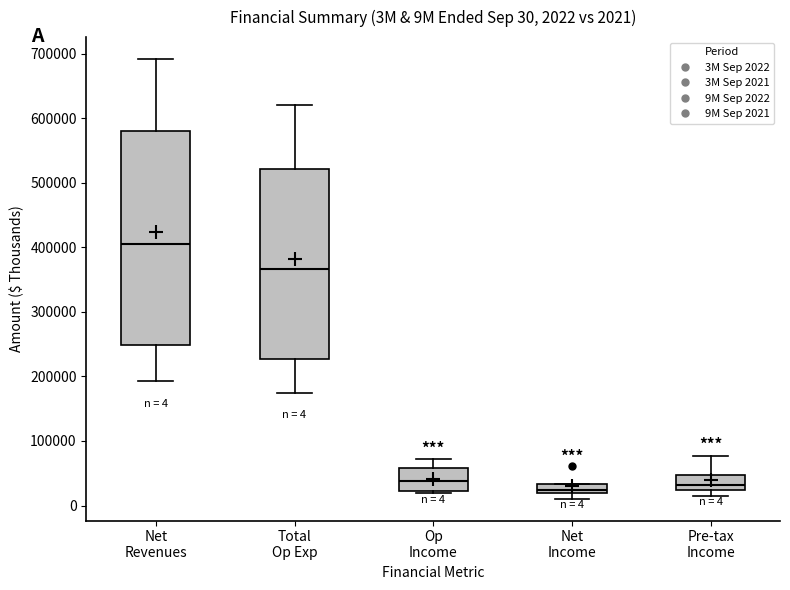

Comparing the boxes themselves (not the whiskers), which one is the tallest?

Net Revenues